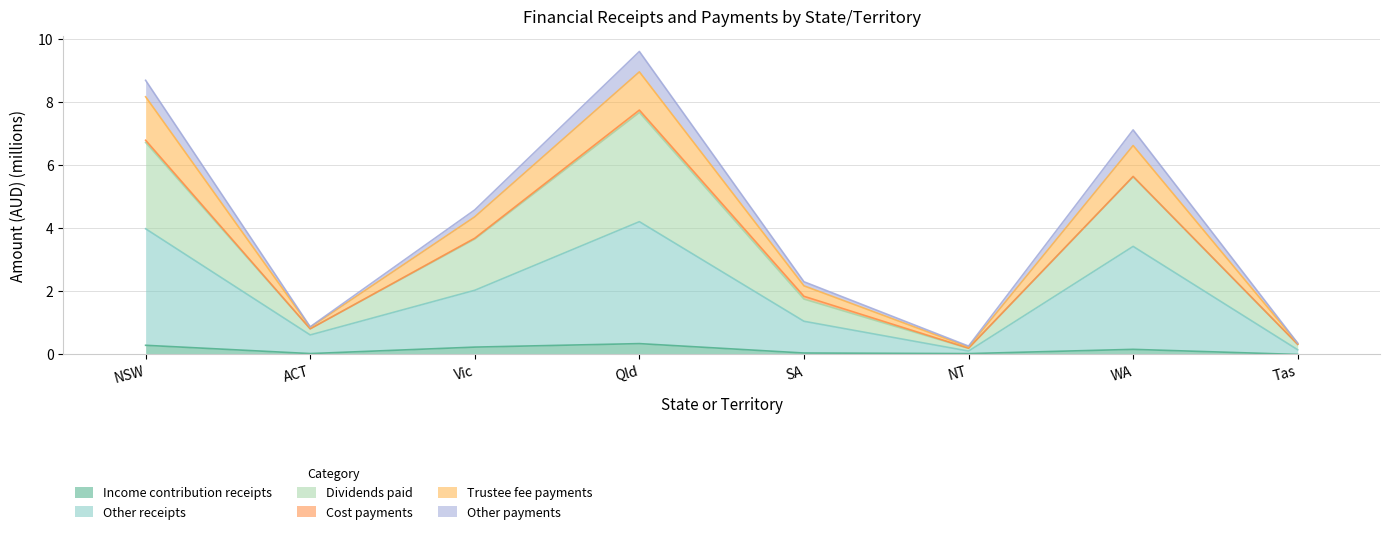

The Other receipts series shows 1.1 at SA. True or false?

True